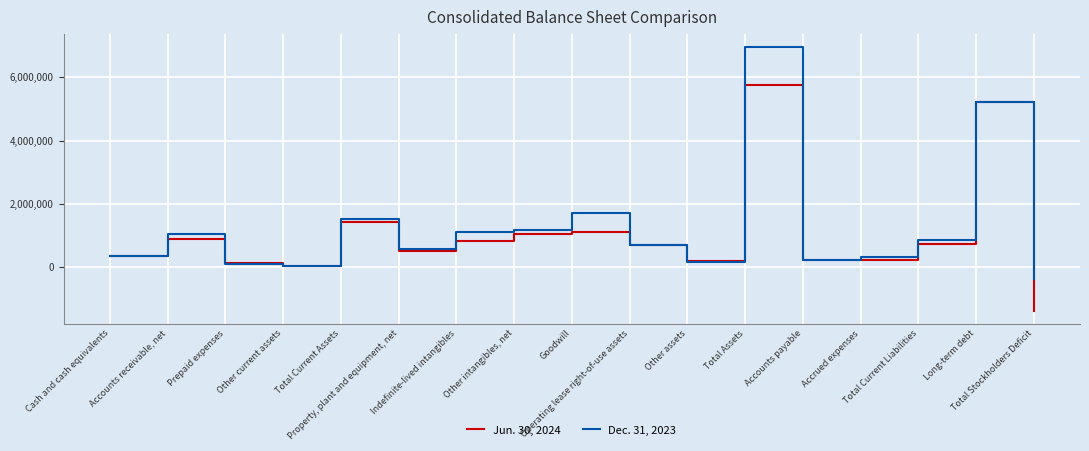

Rank the series by their average value, from highest to lowest.

Dec. 31, 2023, Jun. 30, 2024